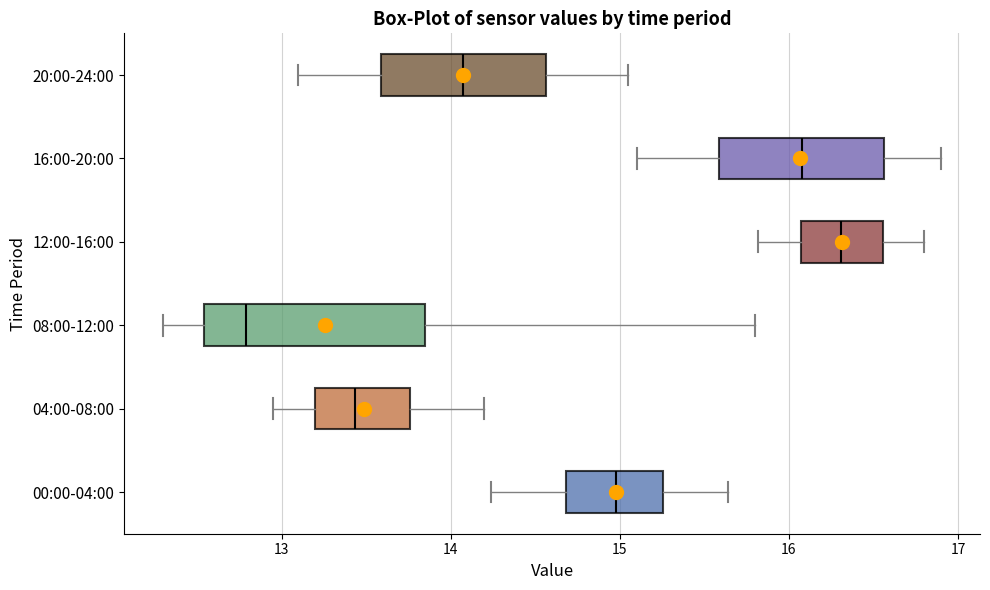

Which box has the furthest to the left median line?

08:00-12:00